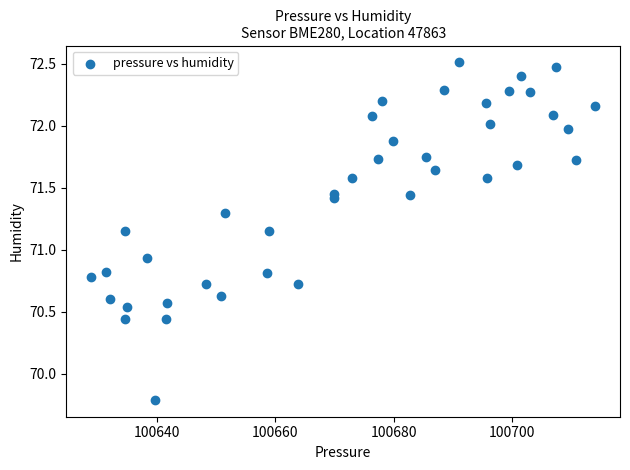

What is the range of X values (max minus min)?

85.0